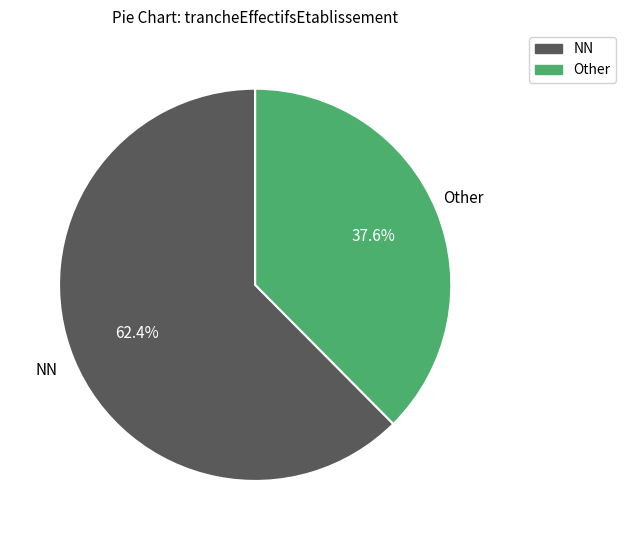

Is there any slice that represents more than half of the pie?

Yes